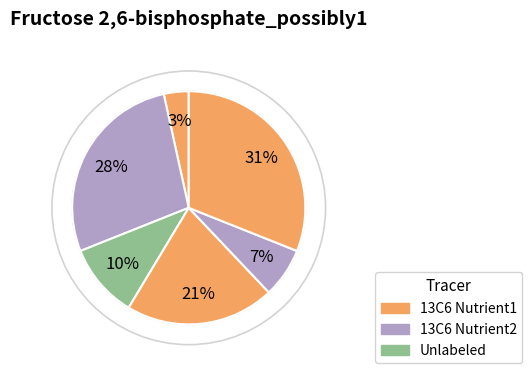

Count the number of slices in the pie.

6